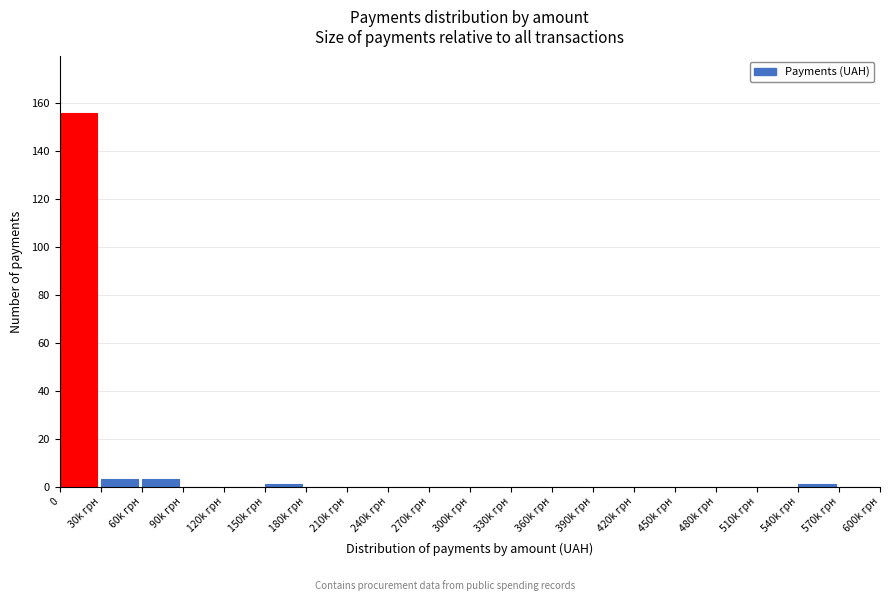

Reading left to right, extract all data points from this chart.

0=156	30k грн=3	60k грн=3	90k грн=0	120k грн=0	150k грн=1	180k грн=0	210k грн=0	240k грн=0	270k грн=0	300k грн=0	330k грн=0	360k грн=0	390k грн=0	420k грн=0	450k грн=0	480k грн=0	510k грн=0	540k грн=1	570k грн=0